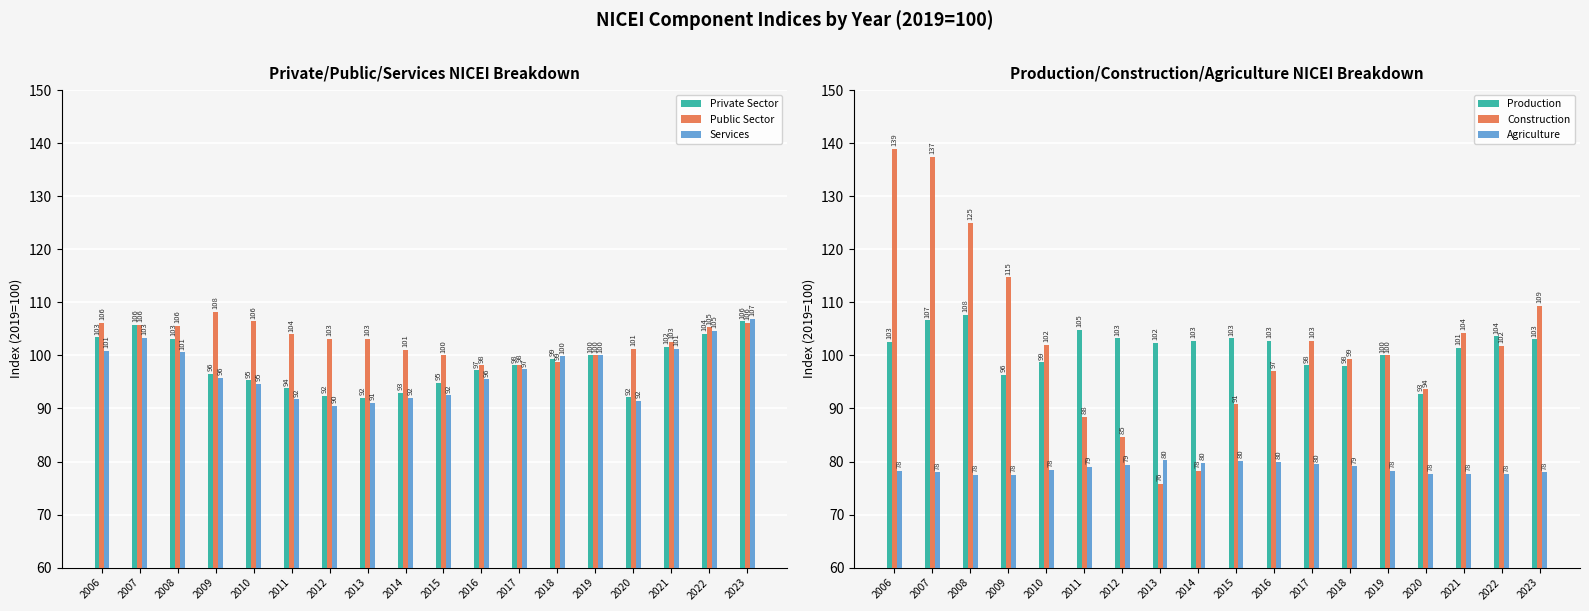

Rank the series at 2023 from highest to lowest value.

Construction, Services, Private Sector, Public Sector, Production, Agriculture